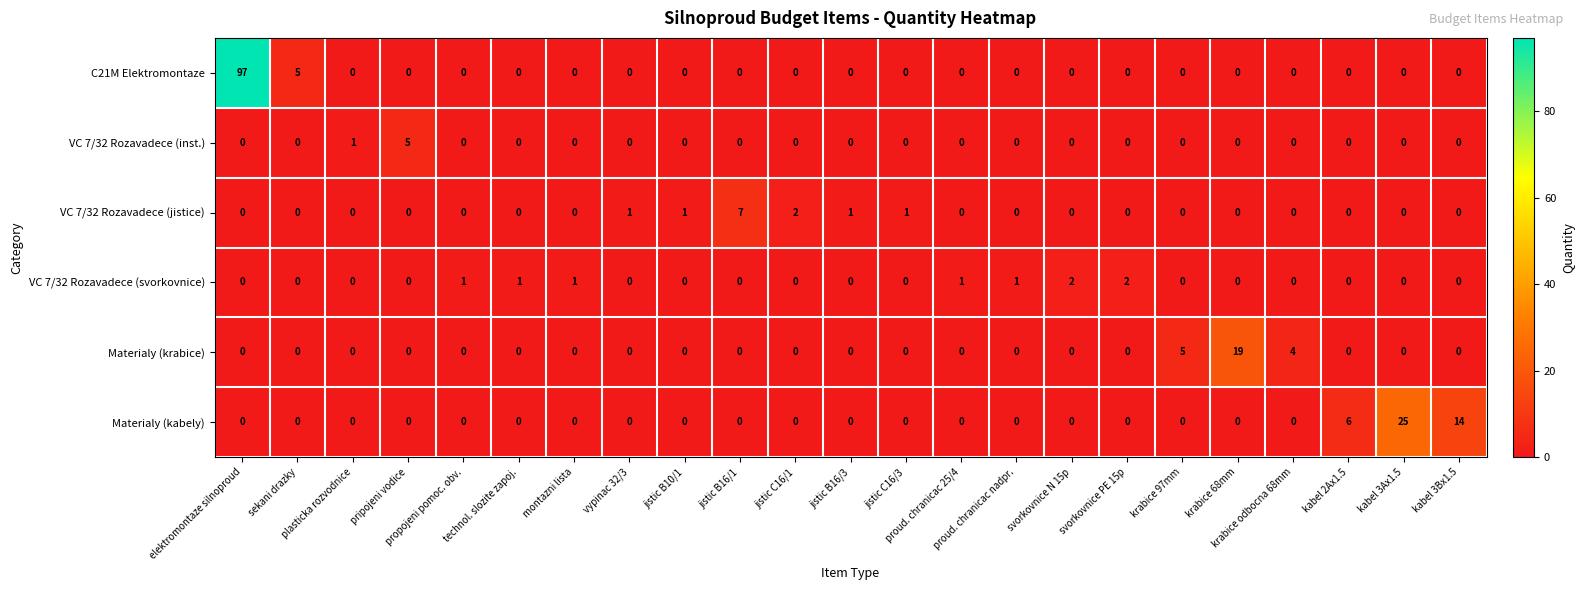

Which series has the largest total across all categories?

C21M Elektromontaze